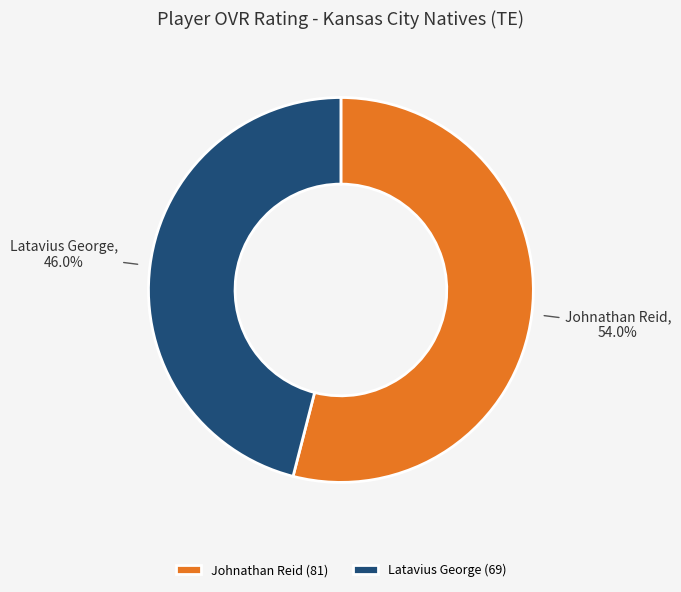

Is there a majority slice in this chart?

Yes